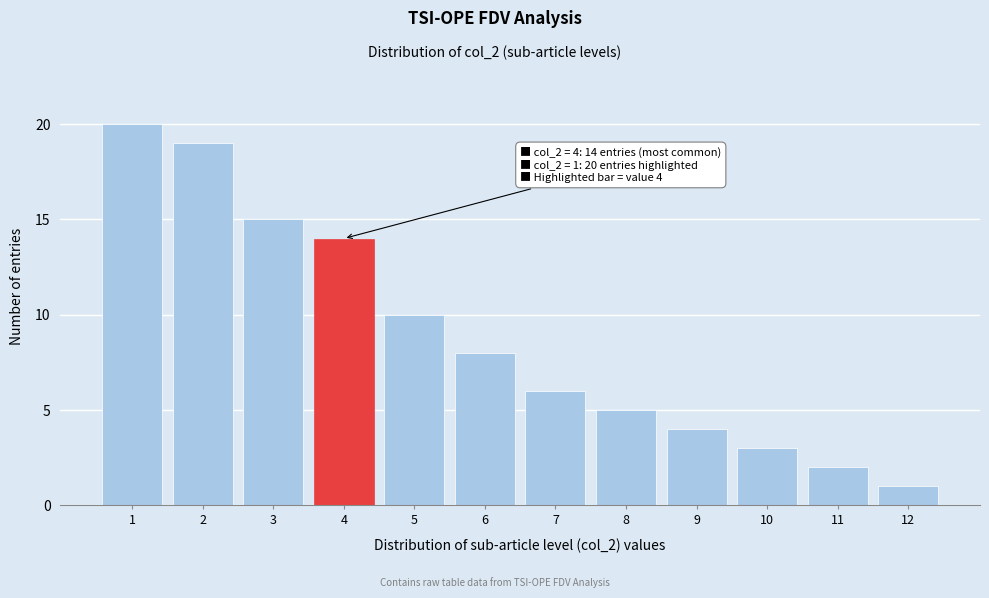

Reading right to left, extract all data points from this chart.

12=1	11=2	10=3	9=4	8=5	7=6	6=8	5=10	4=14	3=15	2=19	1=20